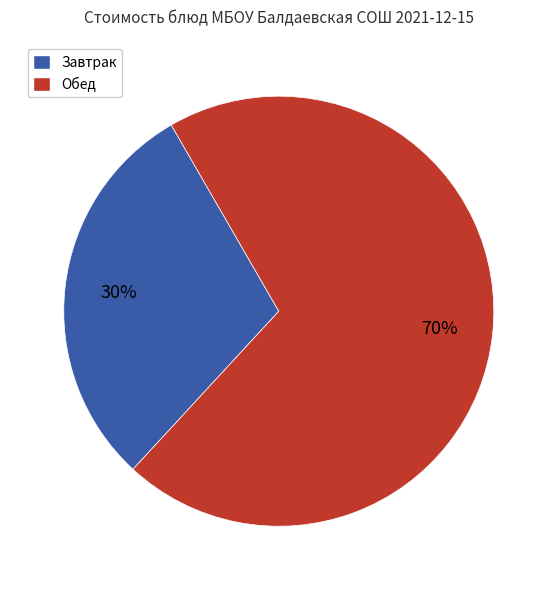

Count the number of slices in the pie.

2